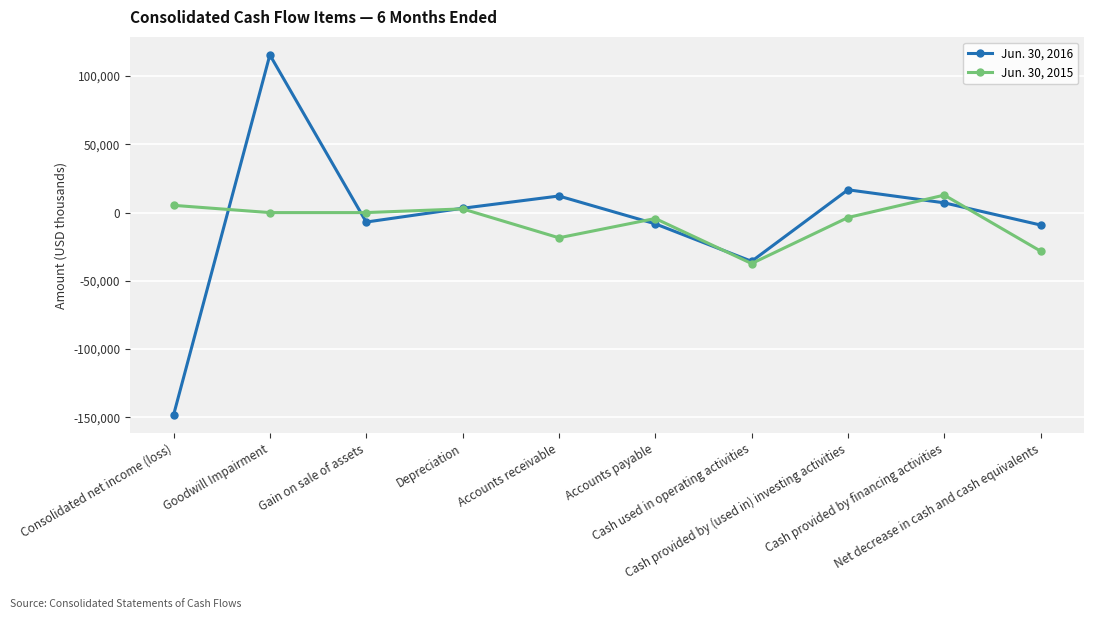

At how many categories does at least one series exceed 73718?

1